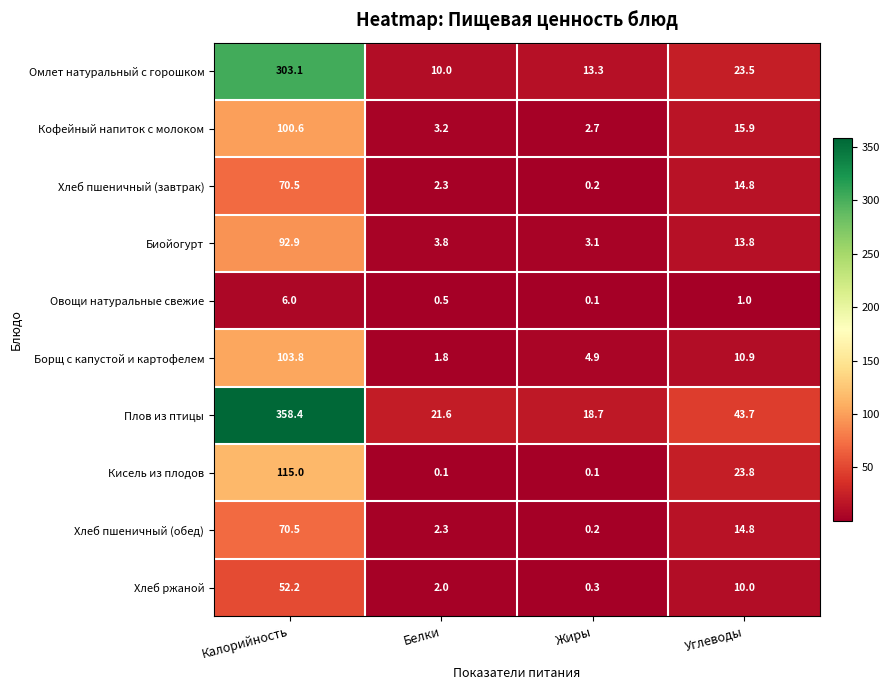

Which category has the lowest value in the Плов из птицы series?

Жиры